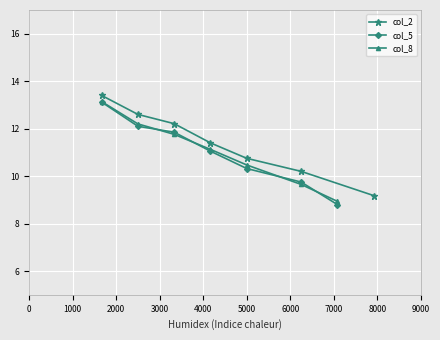

Is the value of col_2 at 5000 greater than the value of col_5 at 6000?

Yes